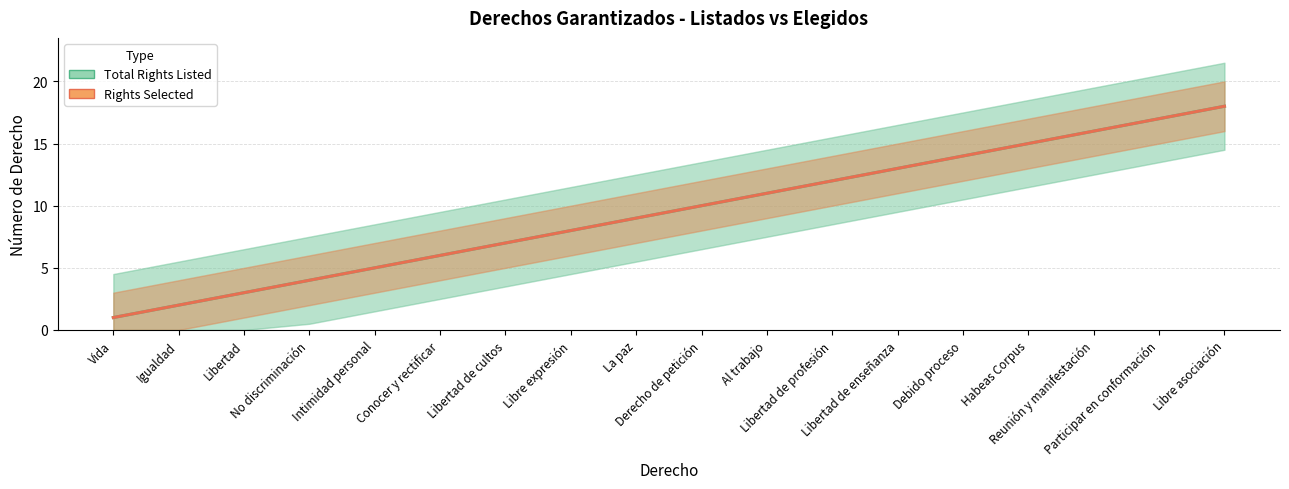

Which series has the largest total across all categories?

Total Rights Listed